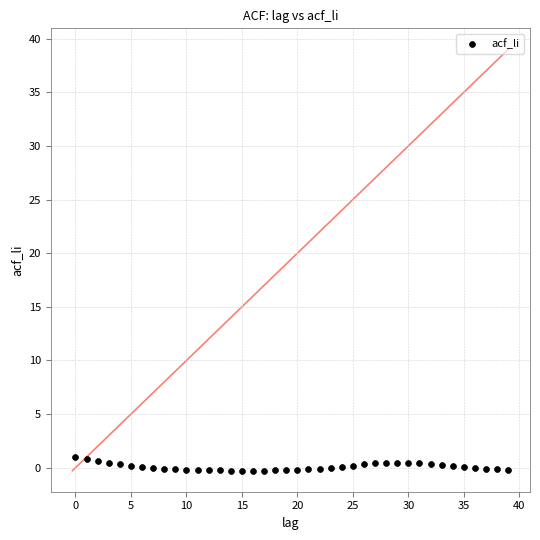

What is the range of Y values (max minus min)?

1.3